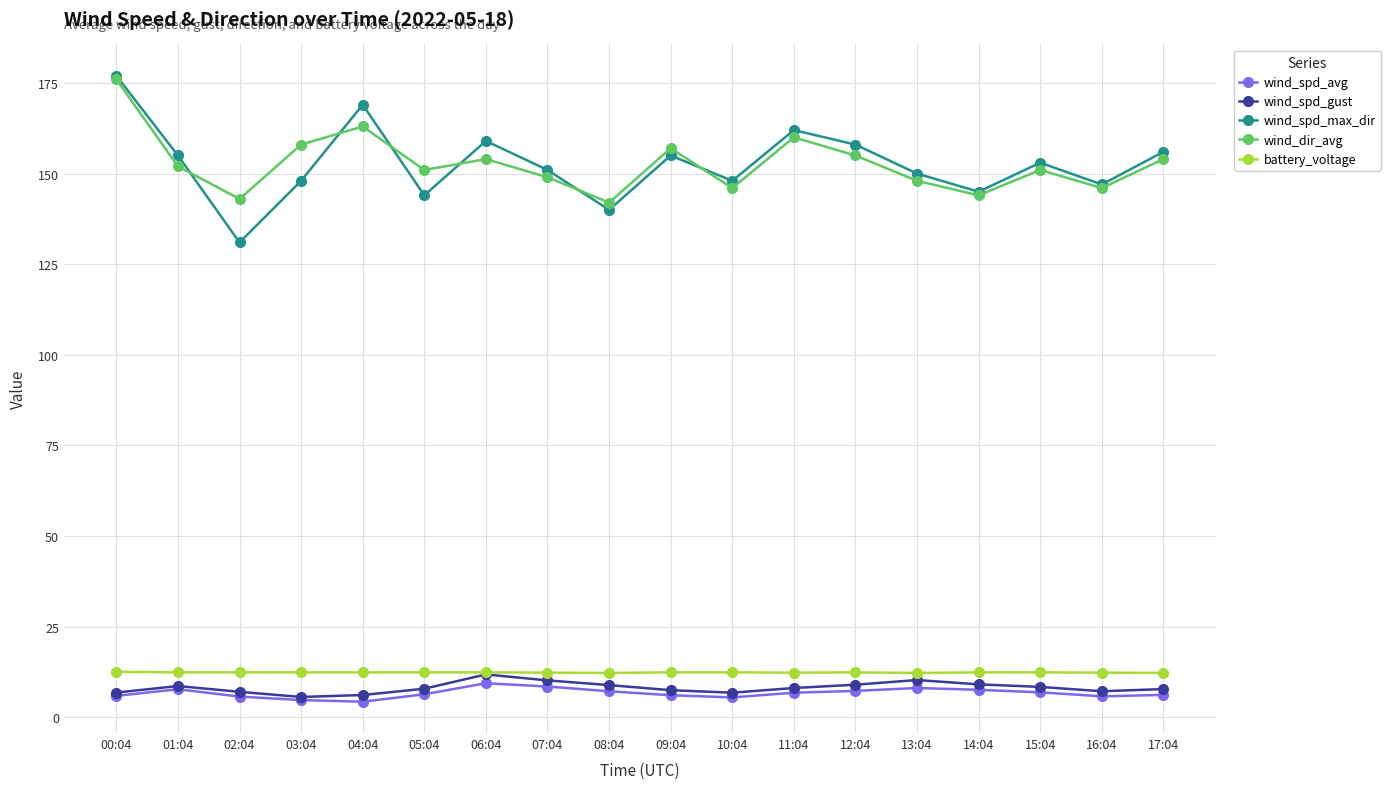

What is the label of the 11th point from the right?

07:04